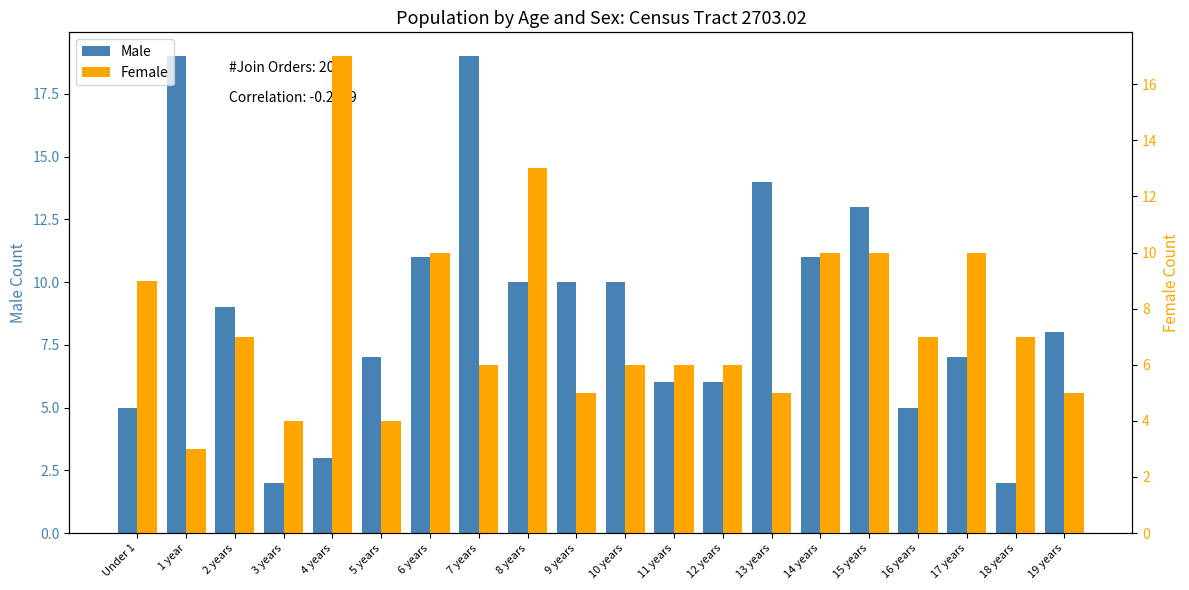

Reading left to right, transcribe all the data shown in this chart.

Male: 5	19	9	2	3	7	11	19	10	10	10	6	6	14	11	13	5	7	2	8
Female: 9	3	7	4	17	4	10	6	13	5	6	6	6	5	10	10	7	10	7	5